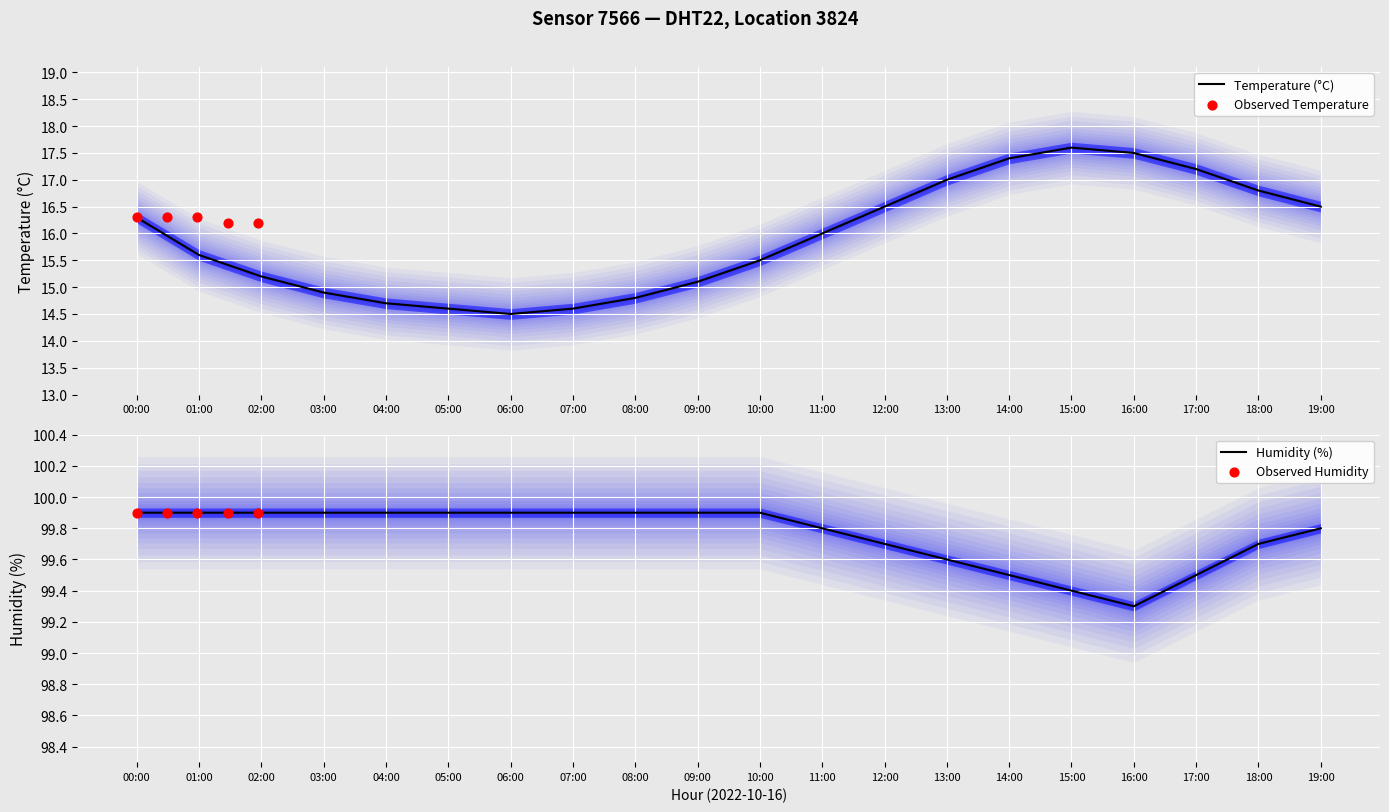

Which series has the largest total across all categories?

humidity